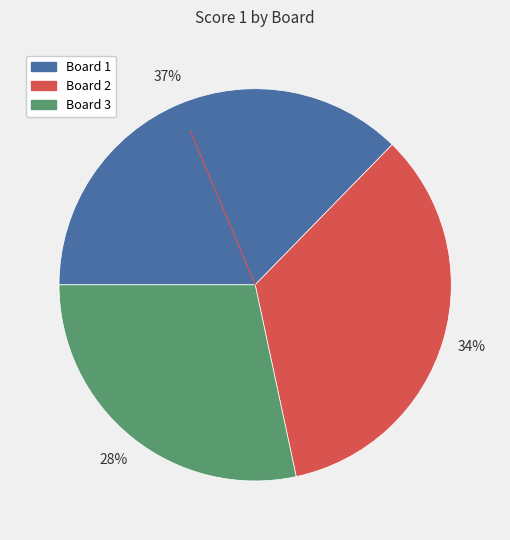

Is the sum of Board 1 and Board 3 greater than half?

Yes